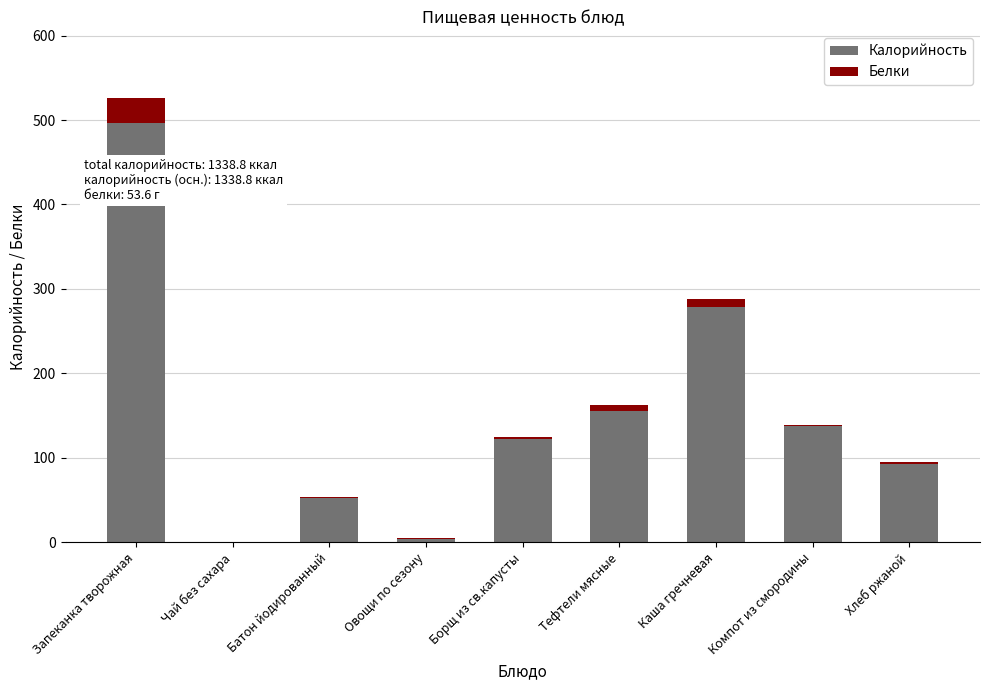

Are the bars horizontal?

No